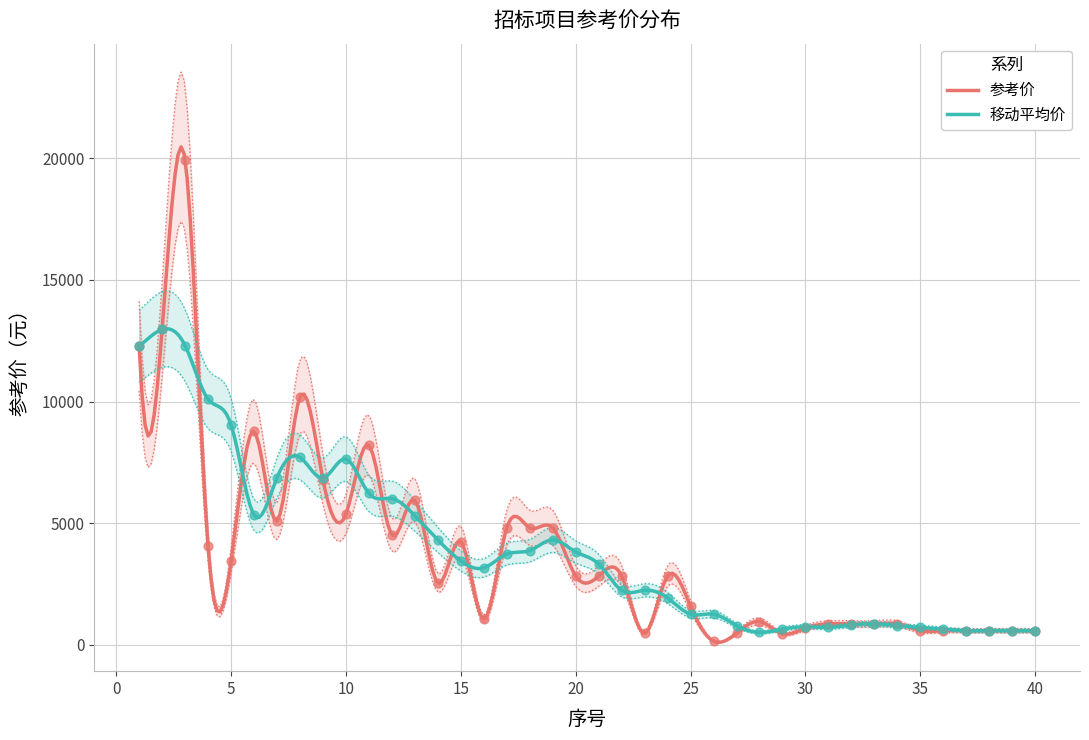

What is the ratio of the value at 35 to the value at 8?

0.1